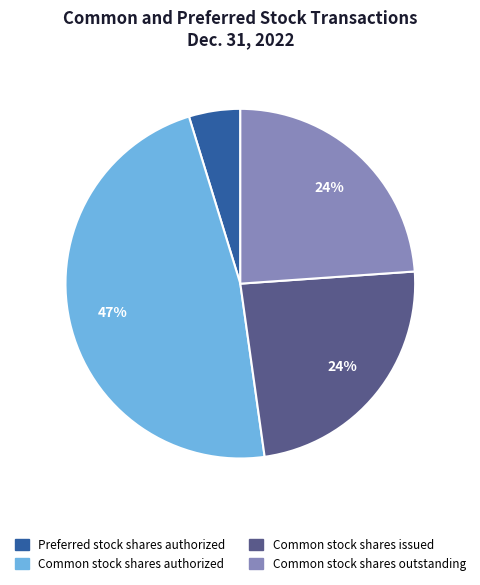

Count the number of slices in the pie.

4